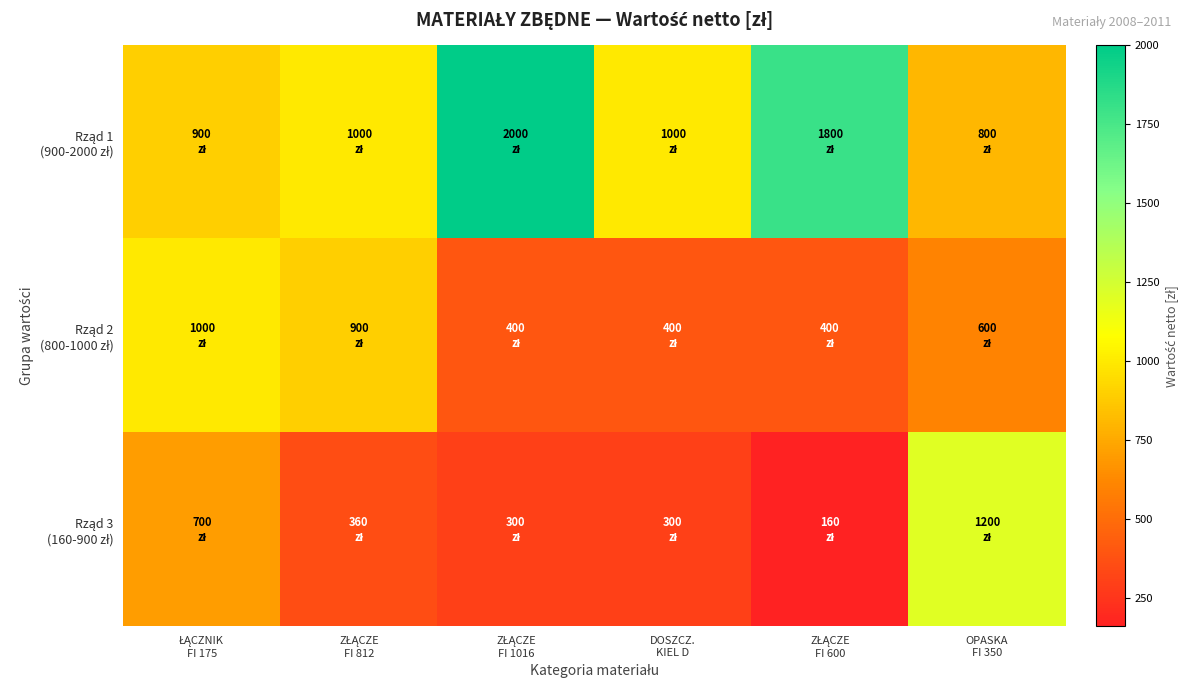

Rank the series at ZŁĄCZE FI 812 from highest to lowest value.

Rząd 1 (900-2000 zł), Rząd 2 (800-1000 zł), Rząd 3 (160-900 zł)